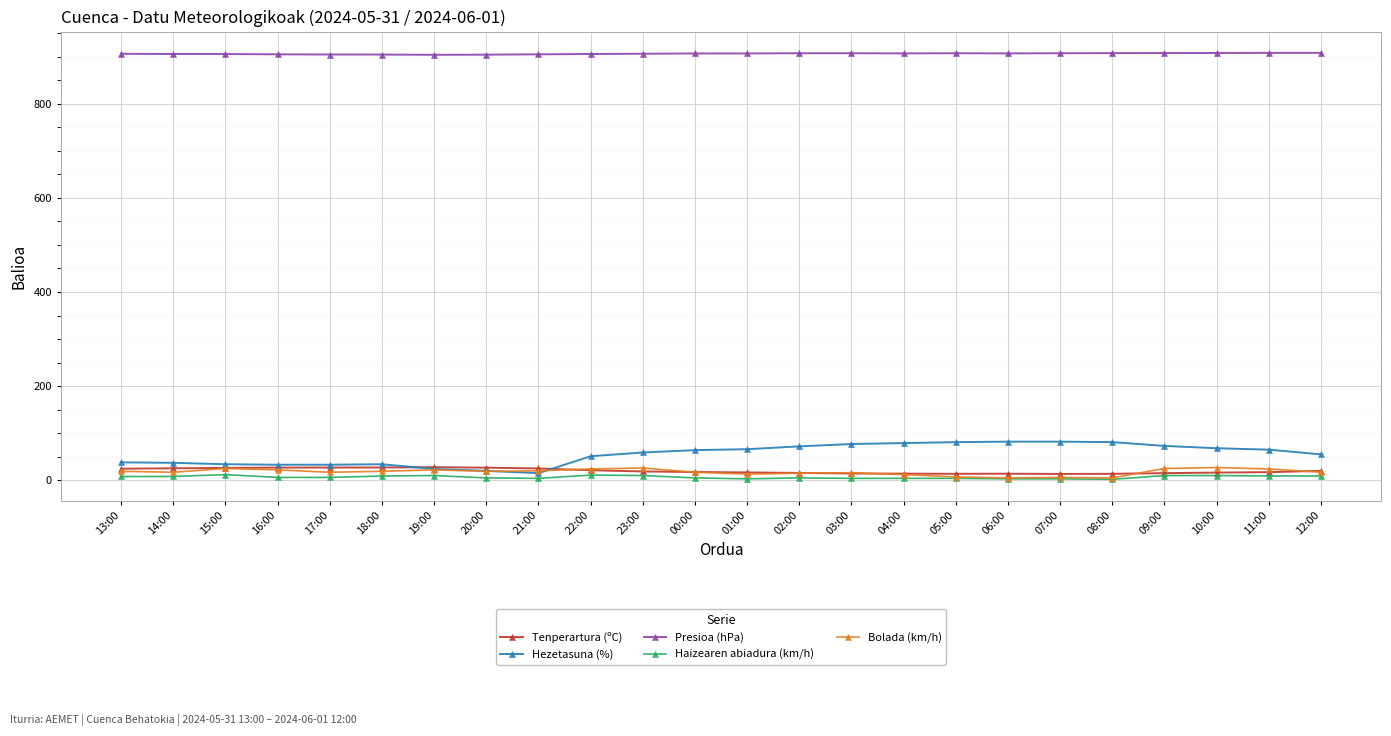

True or false: Bolada (km/h) and Presioa (hPa) intersect in this chart.

False